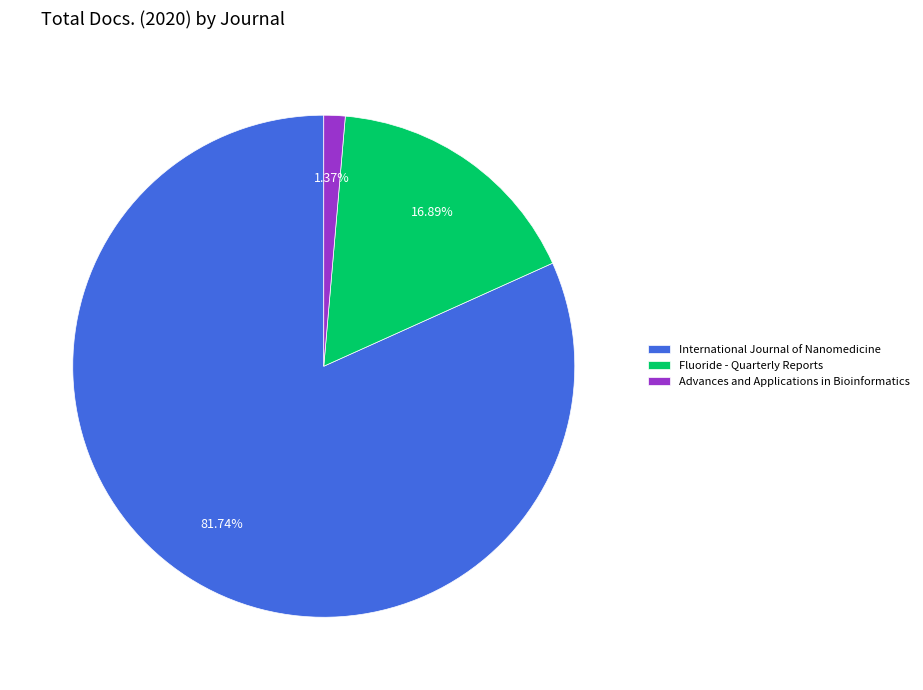

Between Advances and Applications in Bioinformatics and International Journal of Nanomedicine, which is larger?

International Journal of Nanomedicine